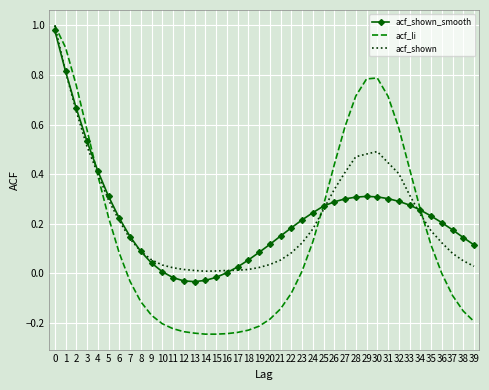

At 36, list the series in order from smallest to largest.

acf_li, acf_shown, acf_shown_smooth